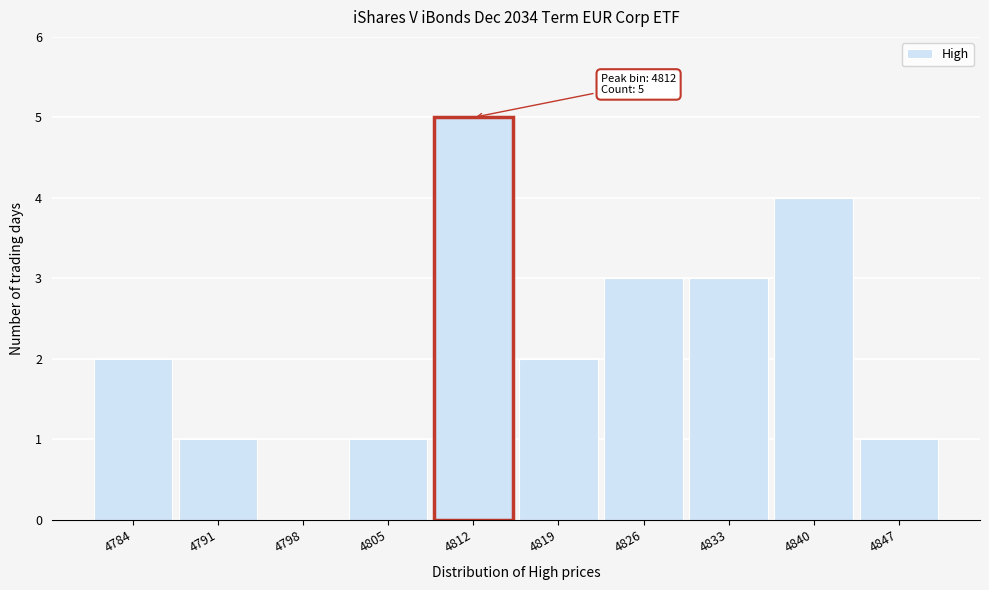

Which range on the x-axis has the tallest bar?

4809 to 4816